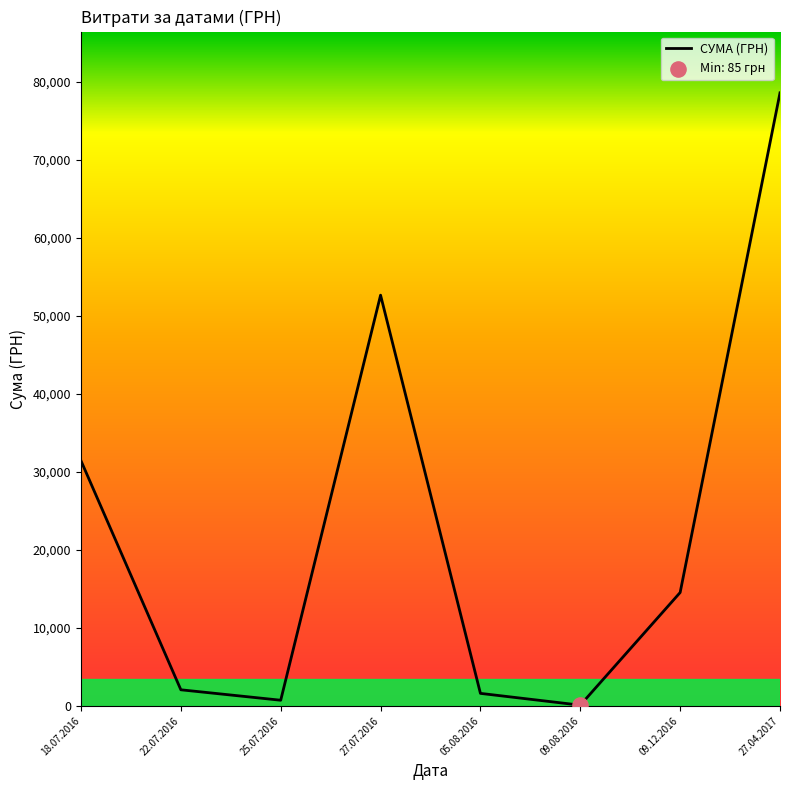

What is the change in value from 09.08.2016 to 09.12.2016?

+14445.0